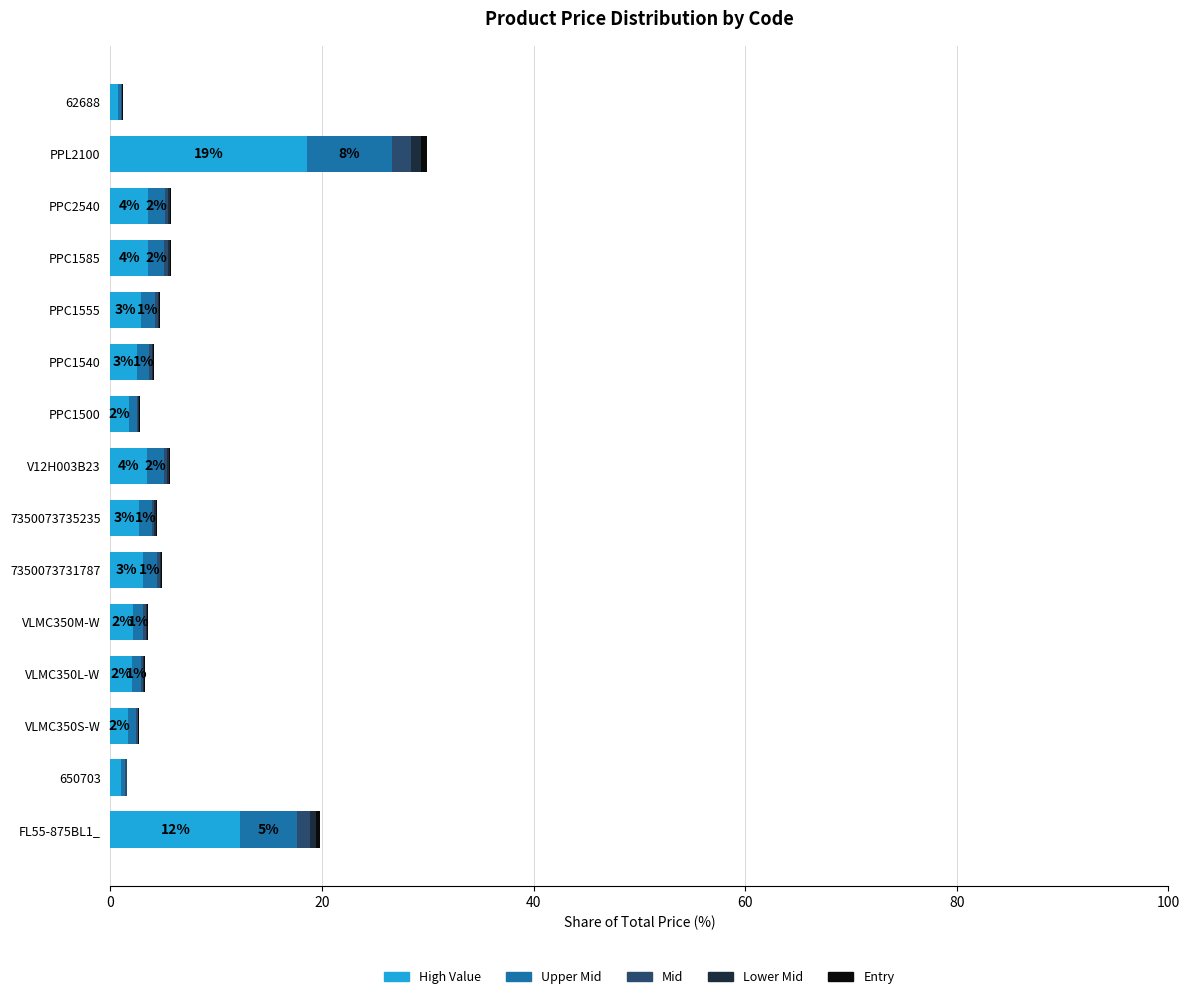

What is the sum of all High Value values?

62.0